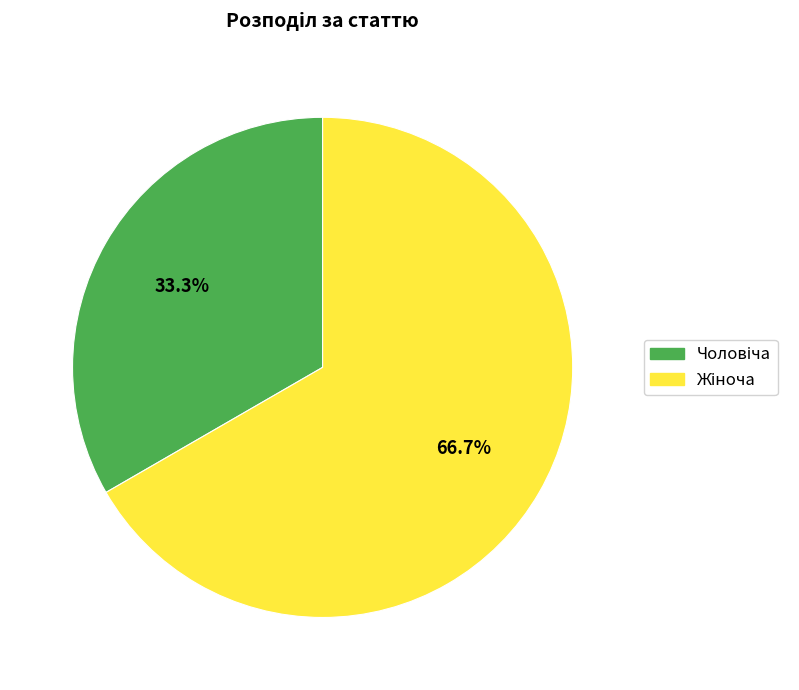

Does any single category account for the majority?

Yes